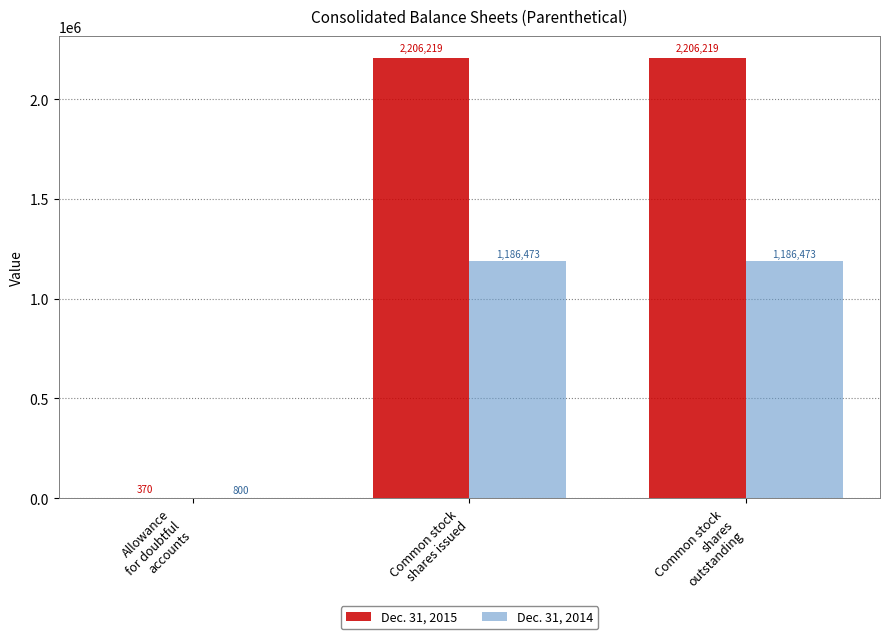

Does the chart contain stacked bars?

No